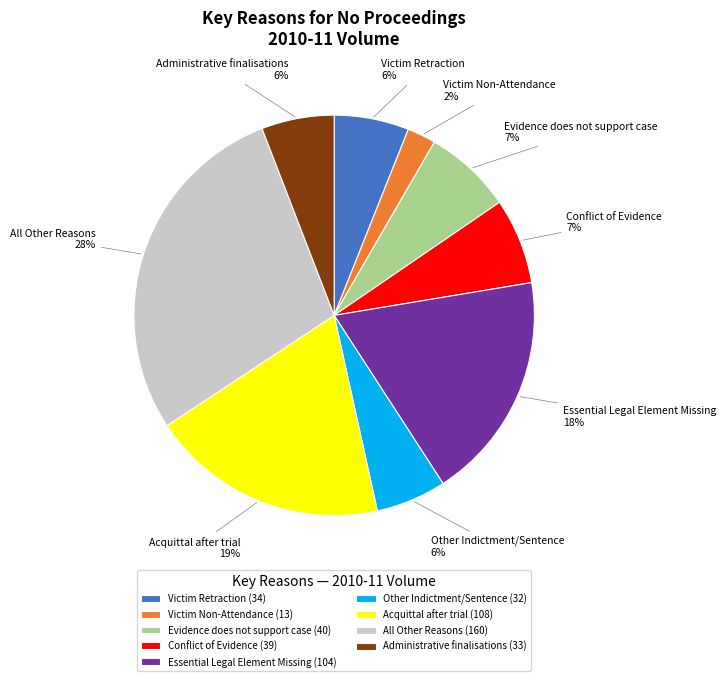

Do All Other Reasons and Conflict of Evidence together represent more than half of the pie?

No